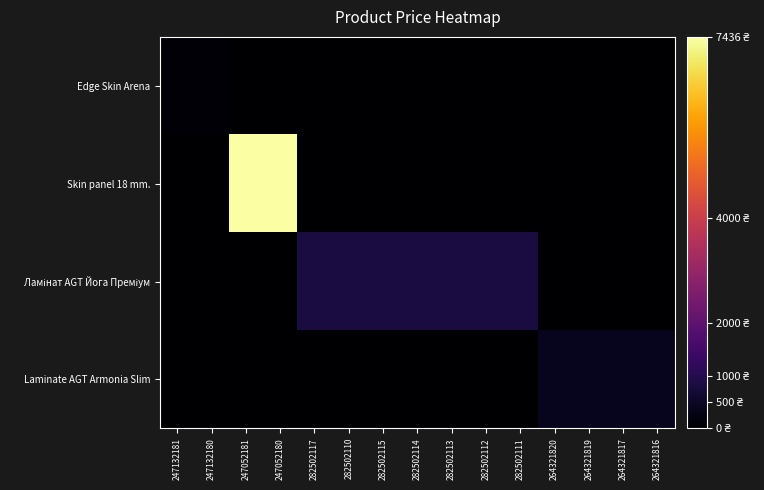

At which category is the sum across all series the highest?

247052181